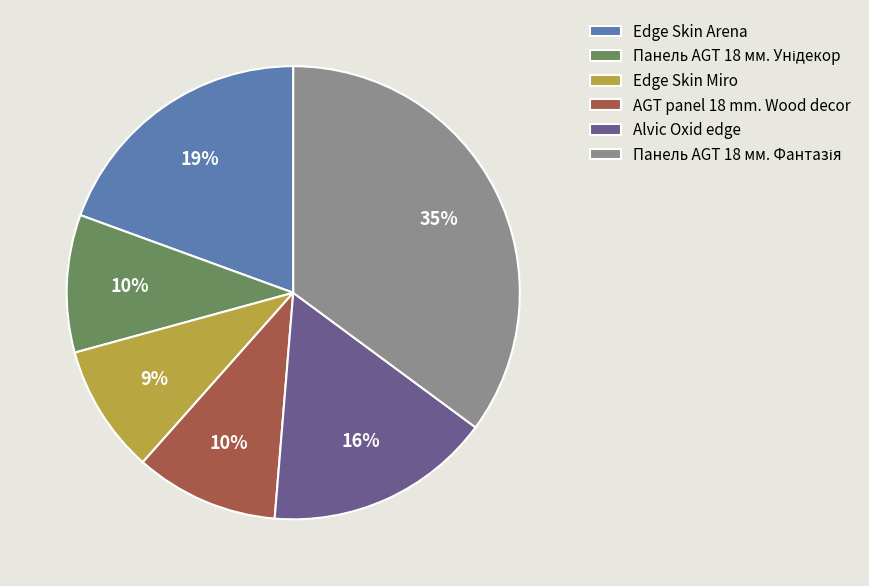

To the nearest percent, what percentage of the pie is Edge Skin Arena?

19%